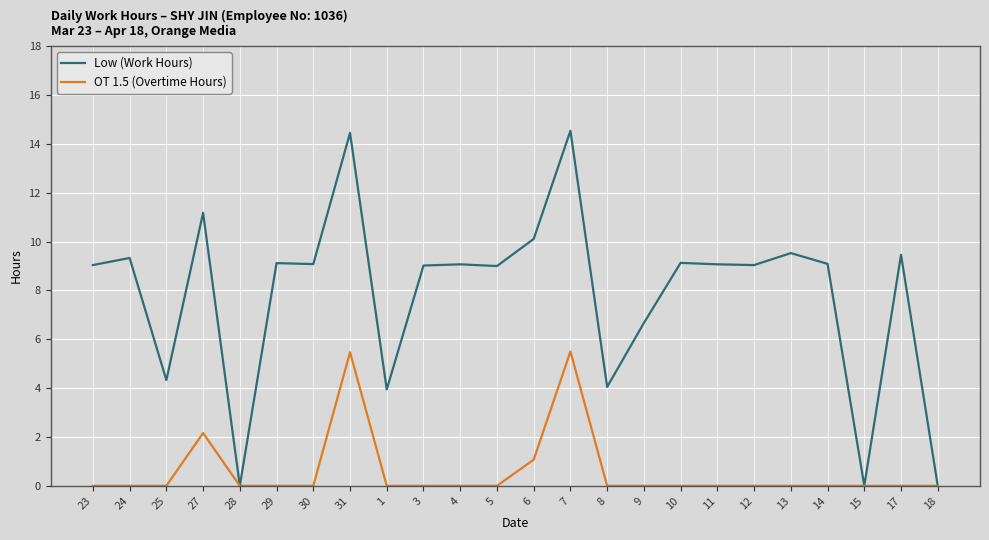

What position from the left is 18?

24